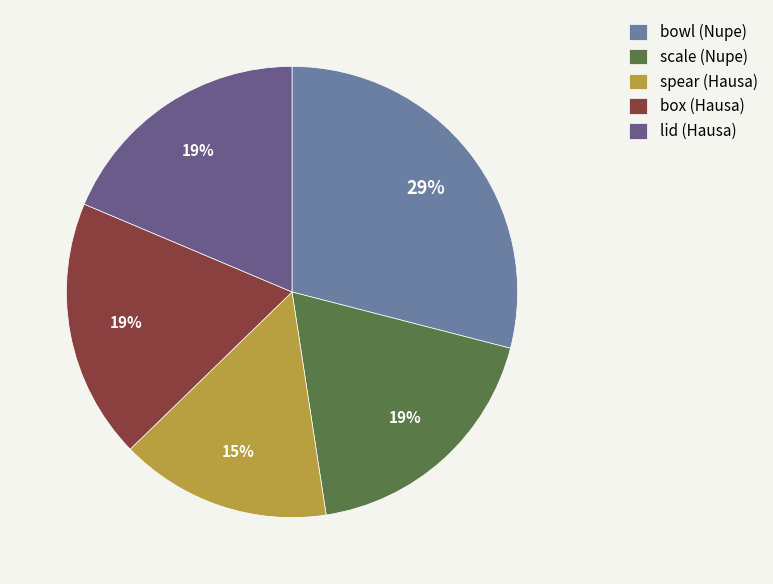

What percentage is the scale (Nupe) slice, to the nearest percent?

19%